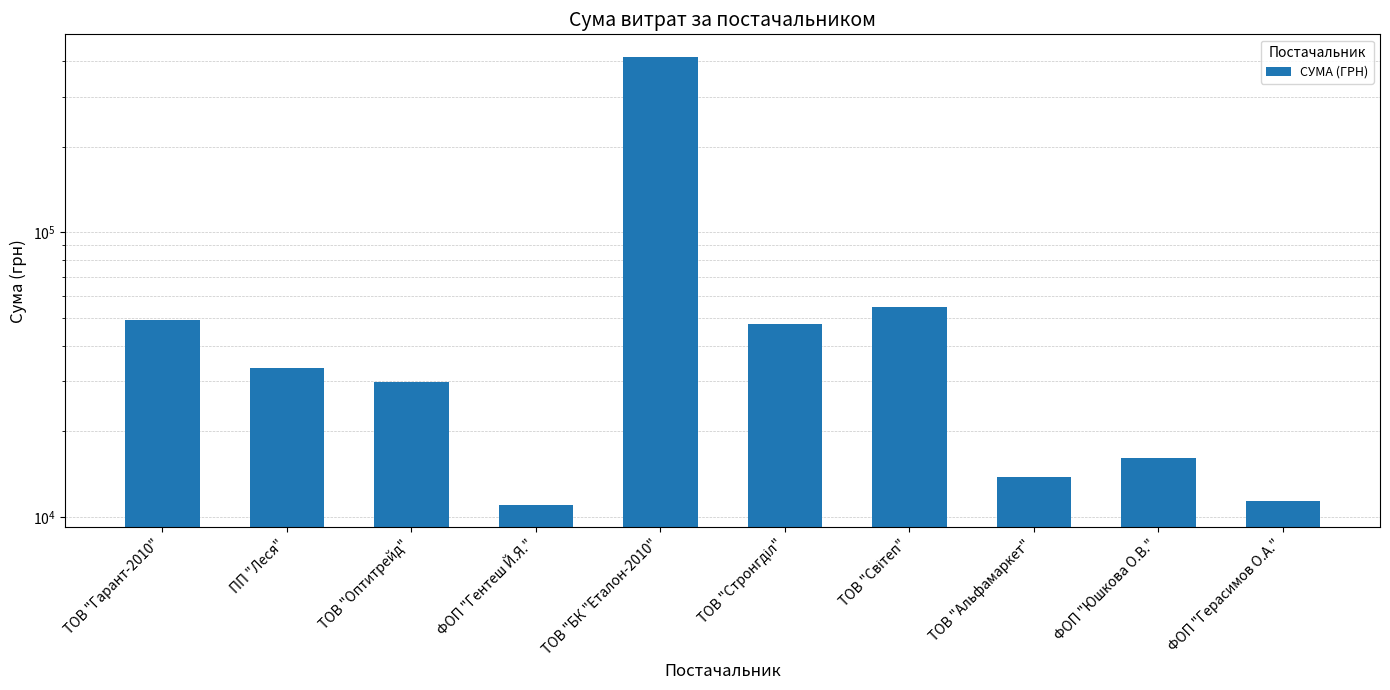

Reading right to left, list all the values displayed in this chart.

11368.0	16142.0	13788.0	54500.0	47504.0	414430.6	11021.0	29764.1	33288.2	49346.6